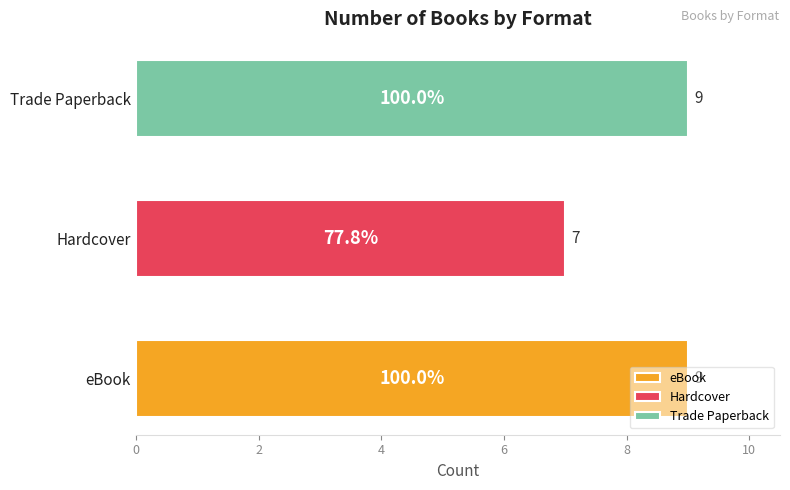

What is the sum of the Trade Paperback values at eBook and Hardcover?

18